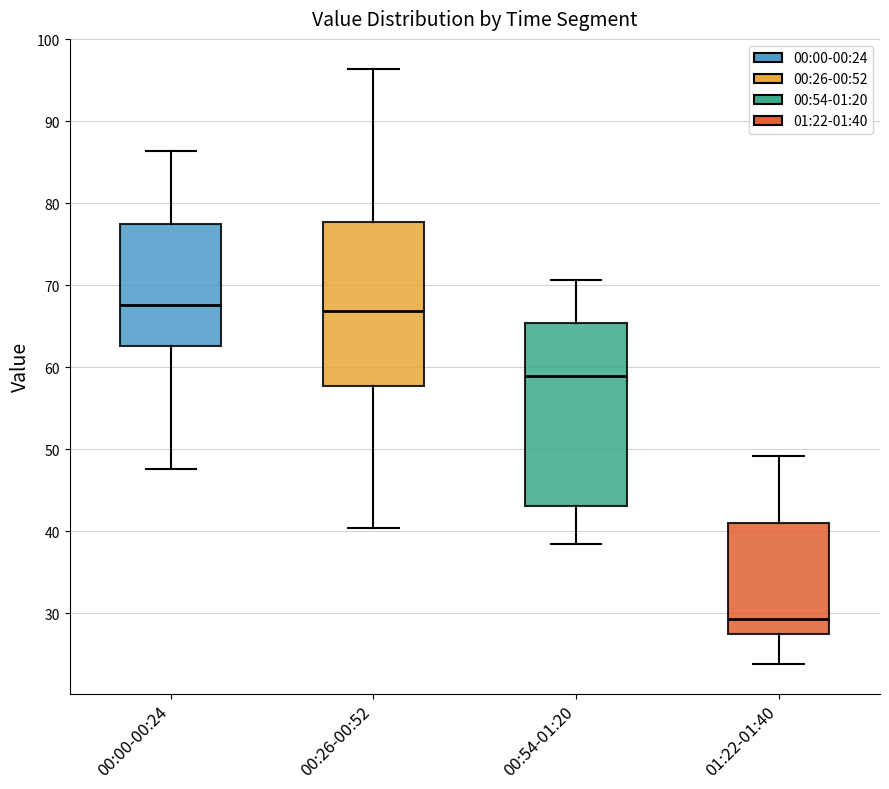

Reading left to right, transcribe this box plot: for each box, give where its median line is, the range the box spans, and where its two whiskers end, as read against the y-axis. The values are not printed on the chart, so give them approximately, as read against the axis.

00:00-00:24: median 68, box 63 to 78, whiskers 48 to 86
00:26-00:52: median 67, box 58 to 78, whiskers 40 to 96
00:54-01:20: median 59, box 43 to 65, whiskers 38 to 71
01:22-01:40: median 29, box 27 to 41, whiskers 24 to 49